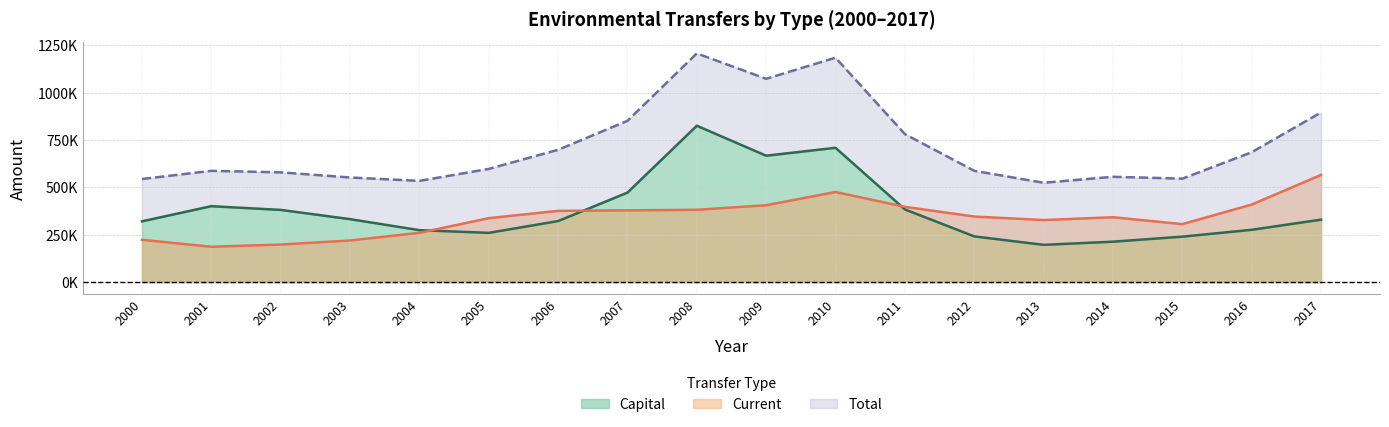

Where is Total nearest to the value 865114?

2007